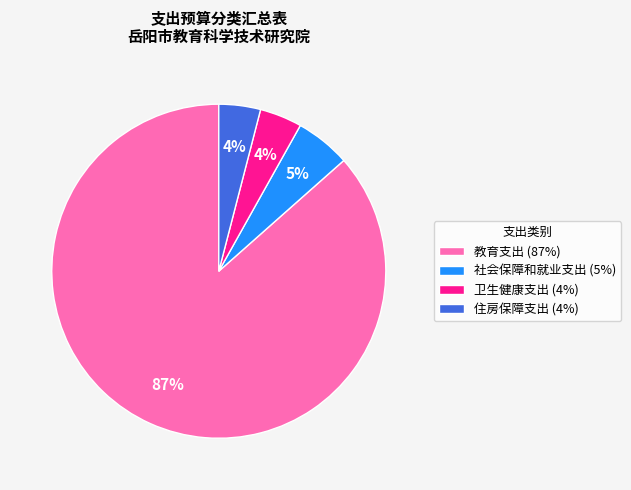

Which category accounts for the majority?

教育支出